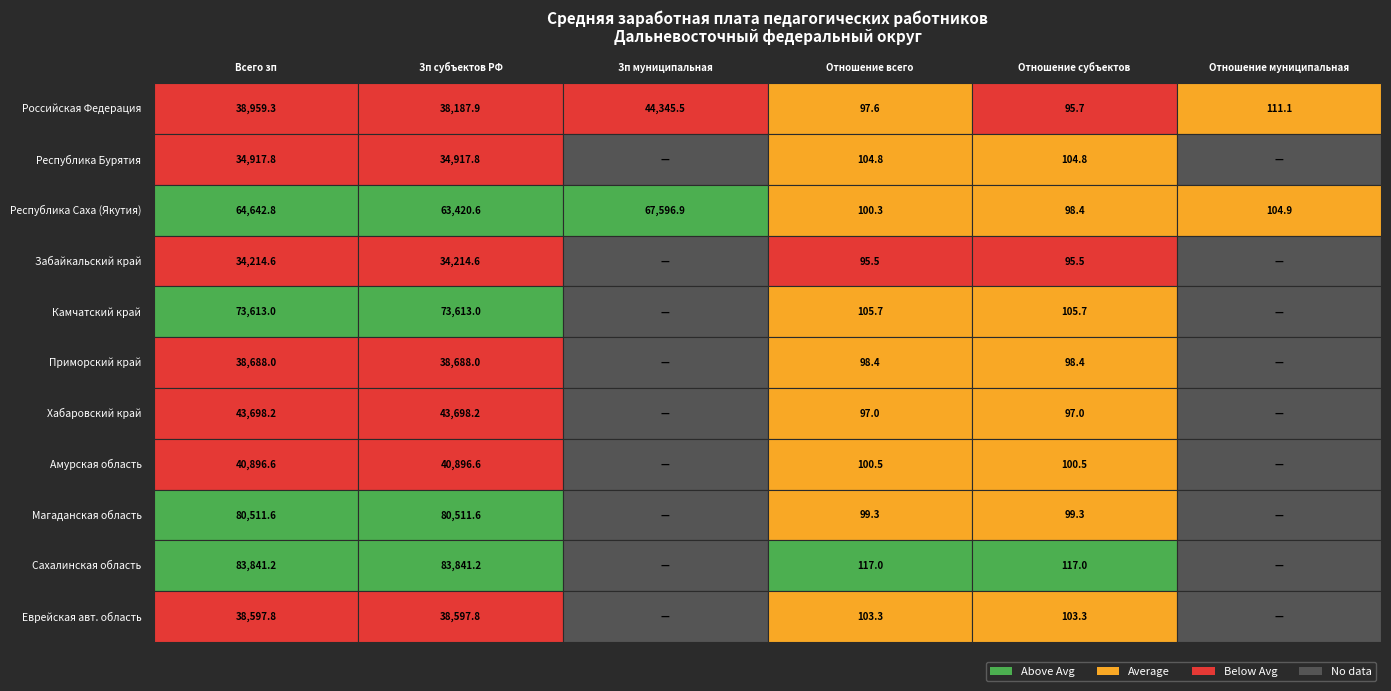

What is the total value across all series at 4?

1115.6